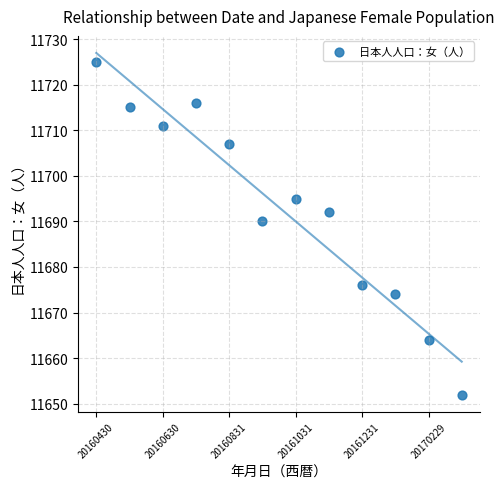

What is the range of Y values (max minus min)?

73